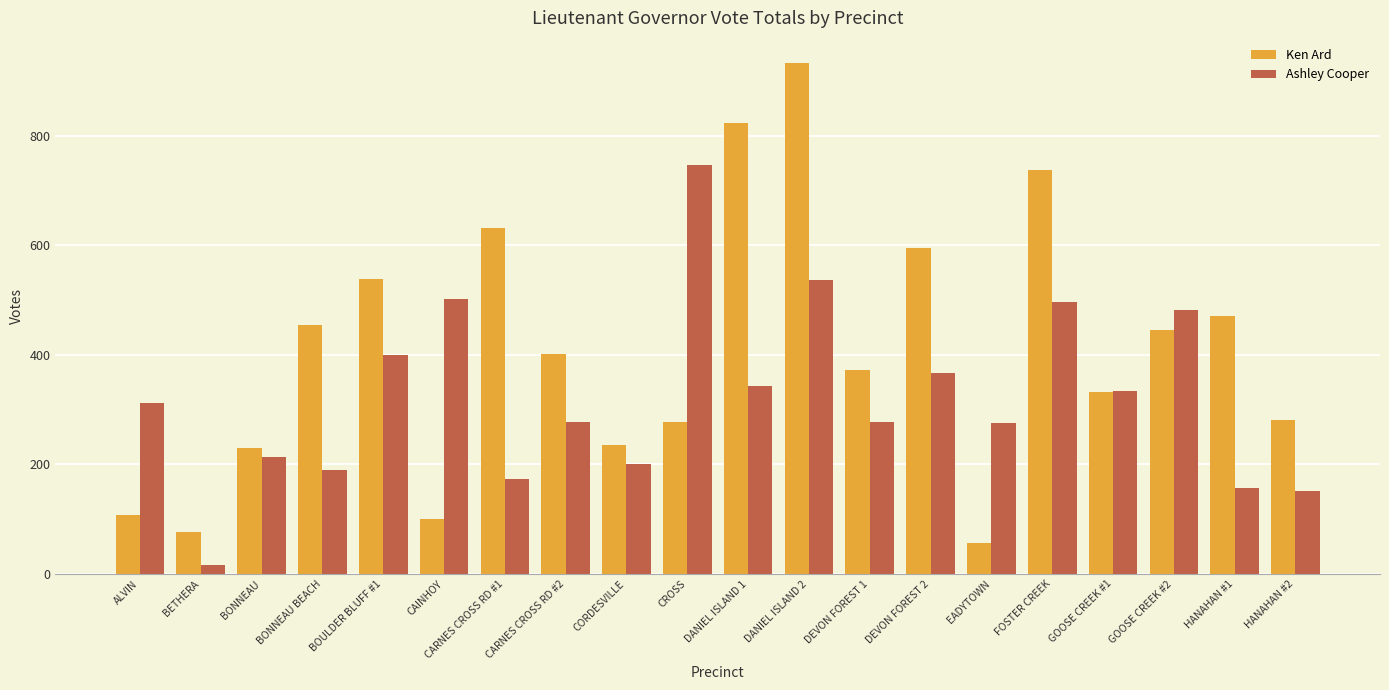

Is the value of Ashley Cooper at DANIEL ISLAND 2 greater than the value of Ken Ard at GOOSE CREEK #1?

Yes